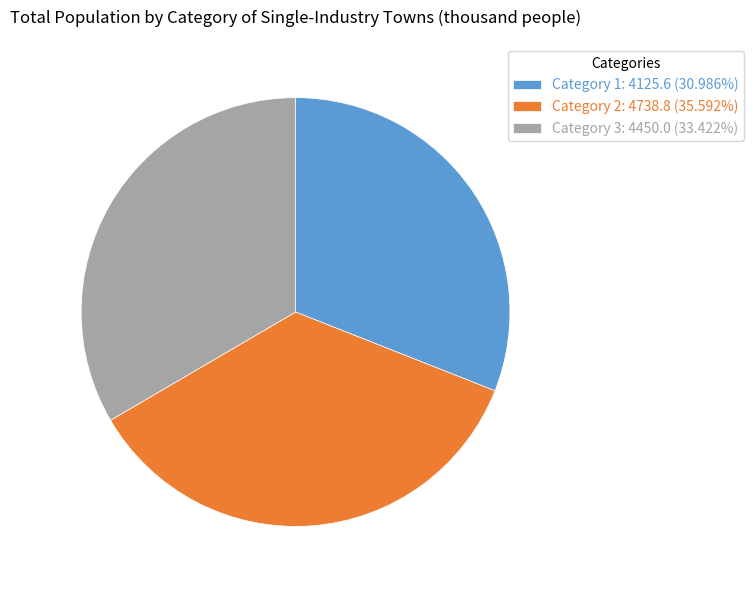

Does Category 3 account for over 50% of the chart?

No